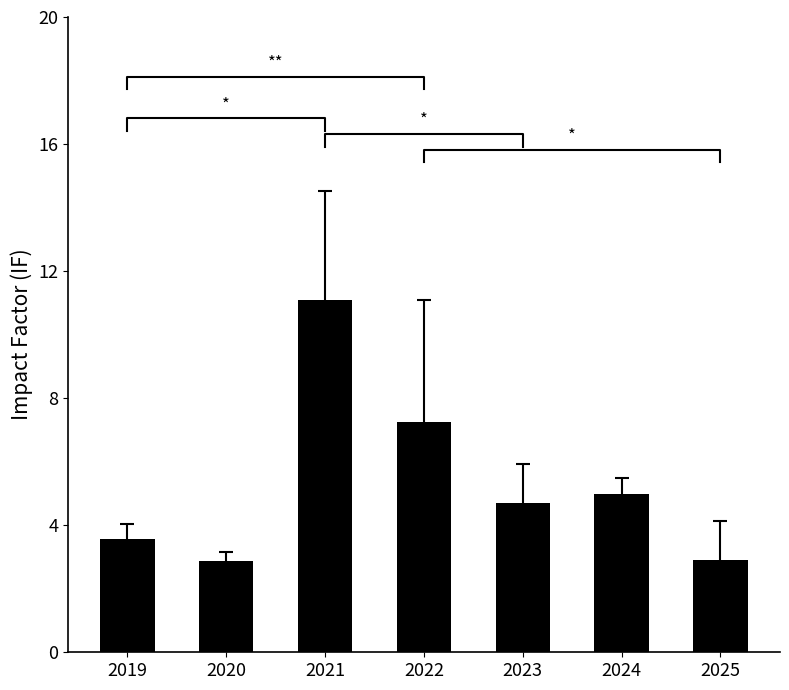

How many bars are there in total?

7